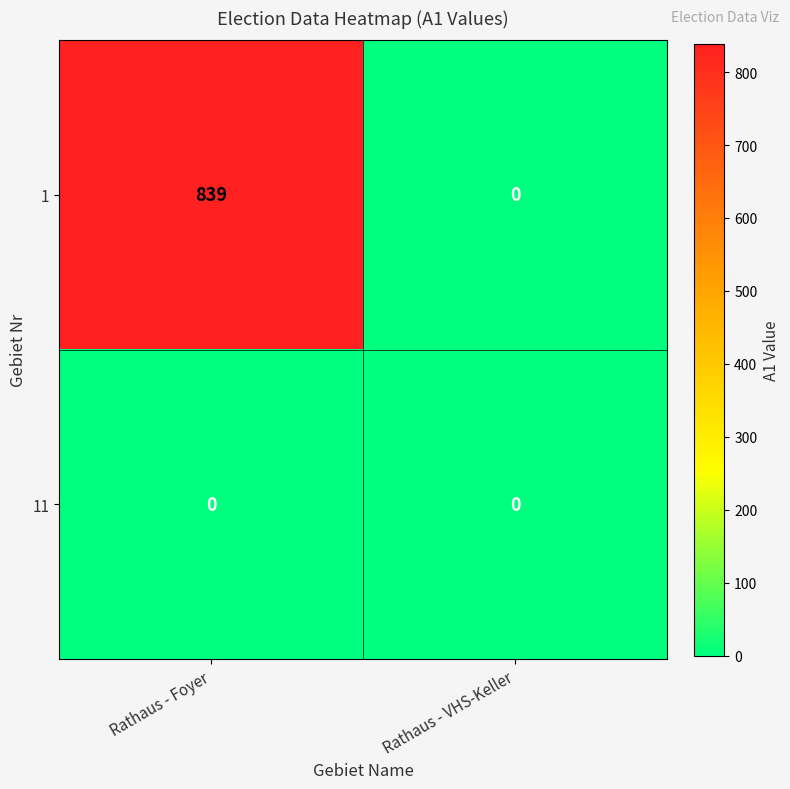

What is the difference between the 1 values at Rathaus - Foyer and Rathaus - VHS-Keller?

839